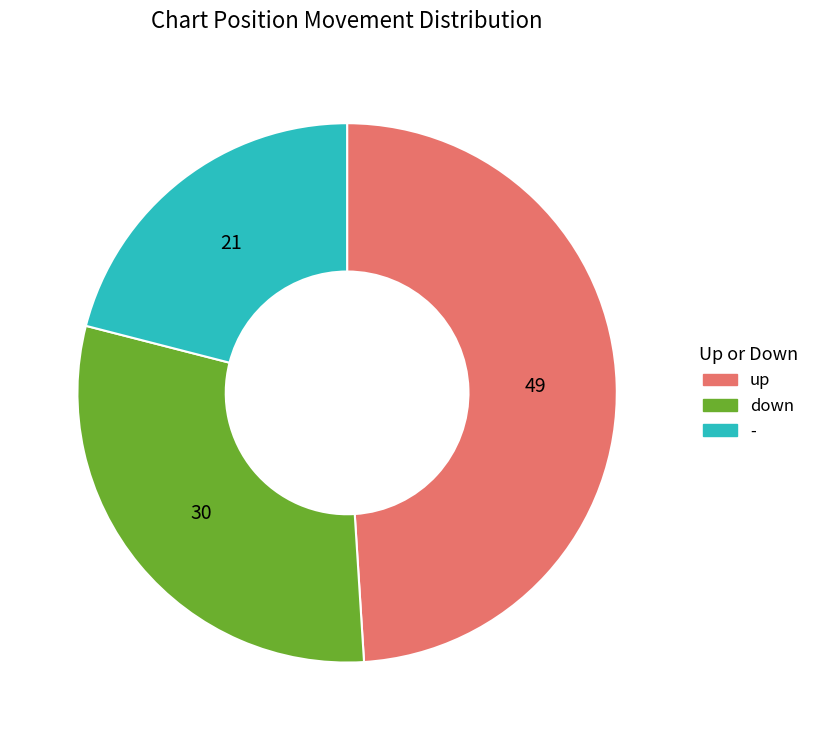

The down slice represents 16% of the pie. True or false?

False